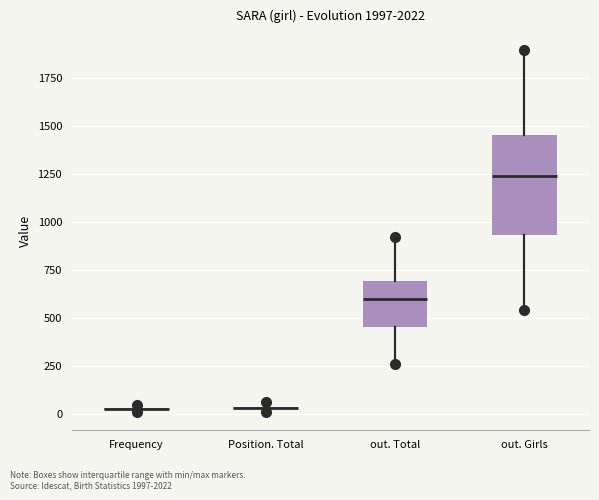

Which box is the tallest, from its lower edge to its upper edge?

out. Girls